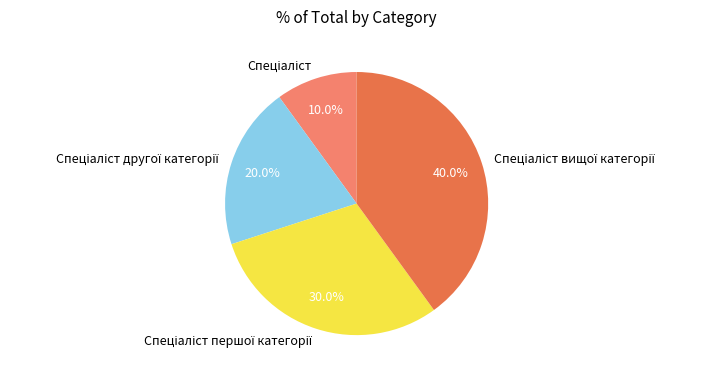

Is there a majority slice in this chart?

No